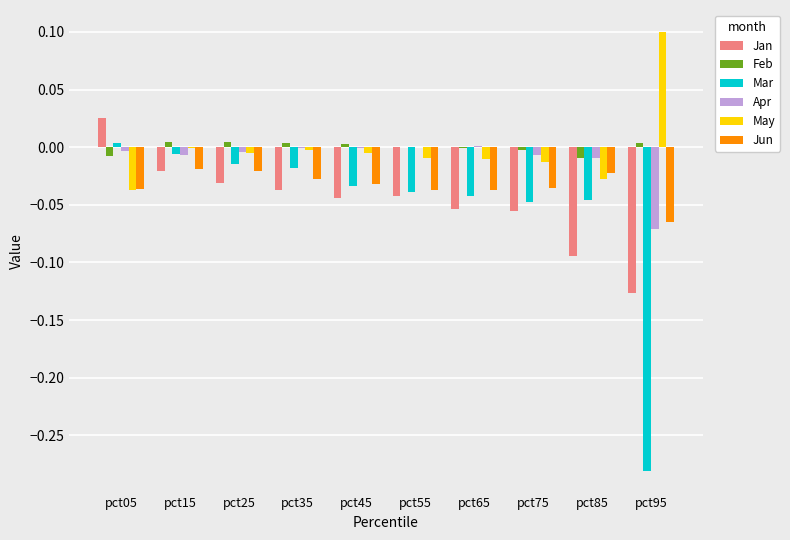

Is the value of May at pct95 greater than the value of Jan at pct05?

Yes